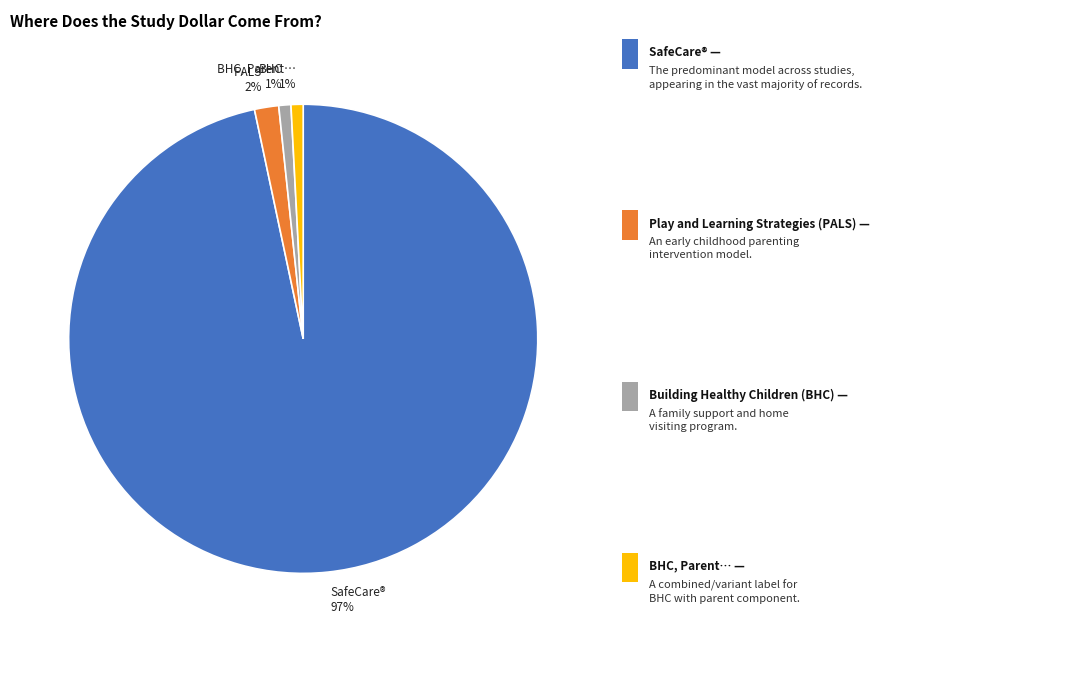

Which category has the biggest portion of the pie?

SafeCare® 97%